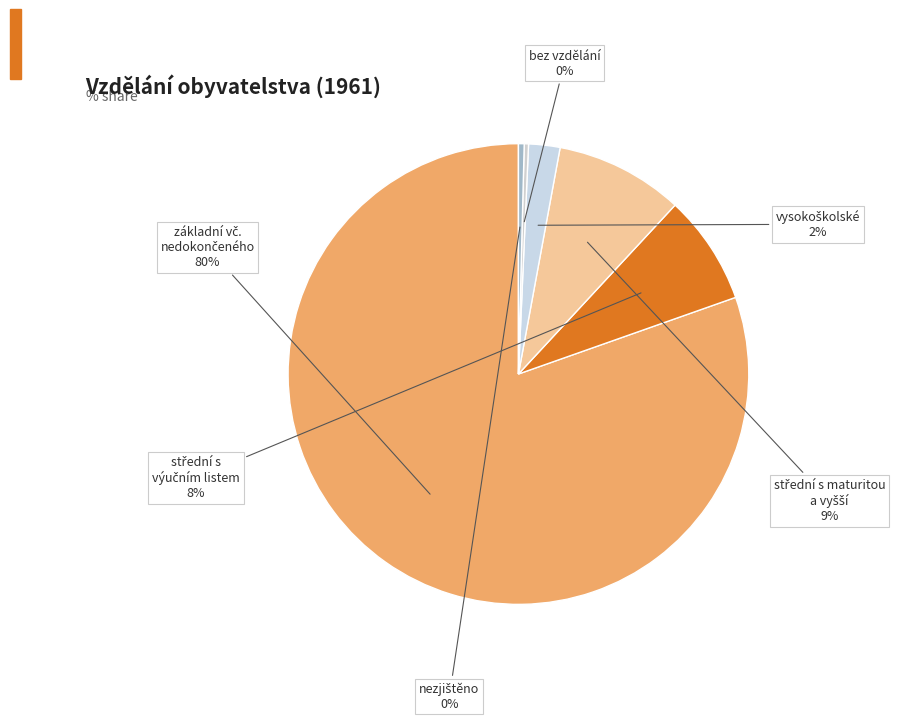

To the nearest percent, what is the average slice percentage?

17%